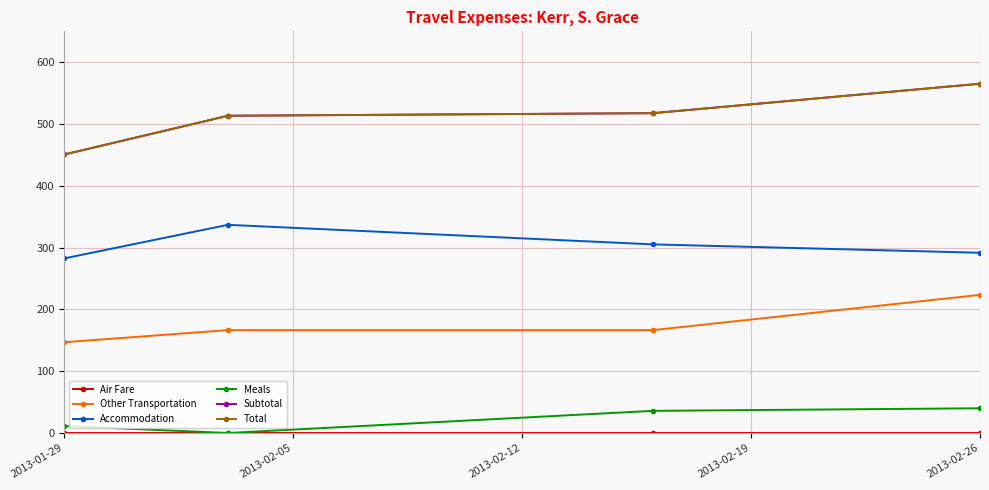

What is the difference between the maximum and minimum values in the Other Transportation series?

76.6